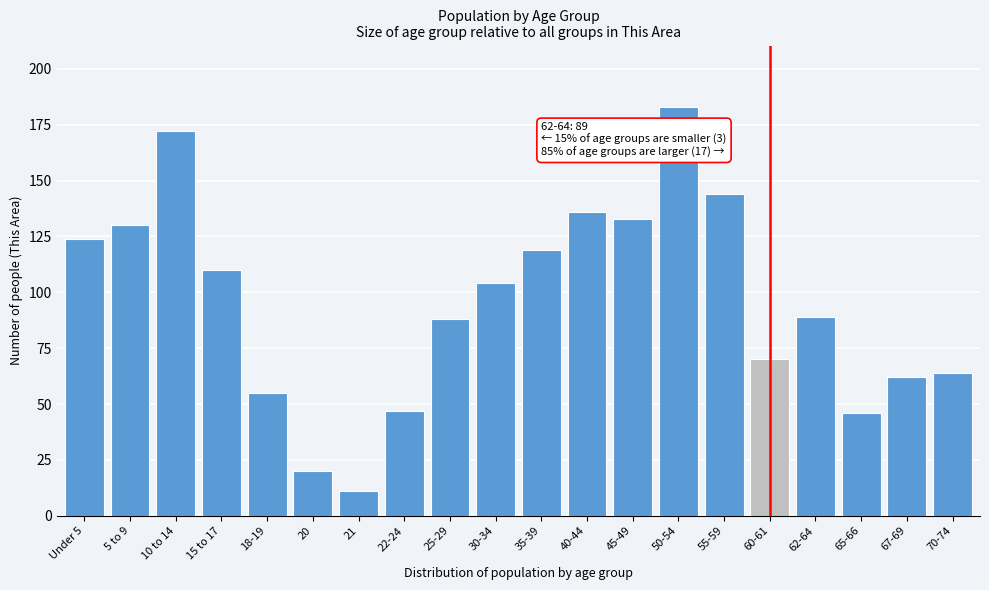

Reading left to right, what are all the values shown in this chart?

124	130	172	110	55	20	11	47	88	104	119	136	133	183	144	70	89	46	62	64